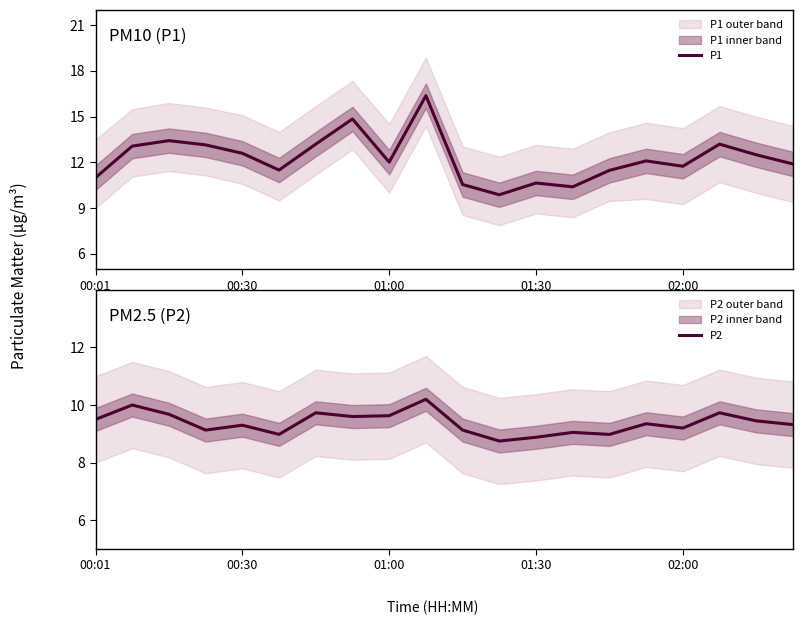

Which category has the lowest value in the P1 series?

11